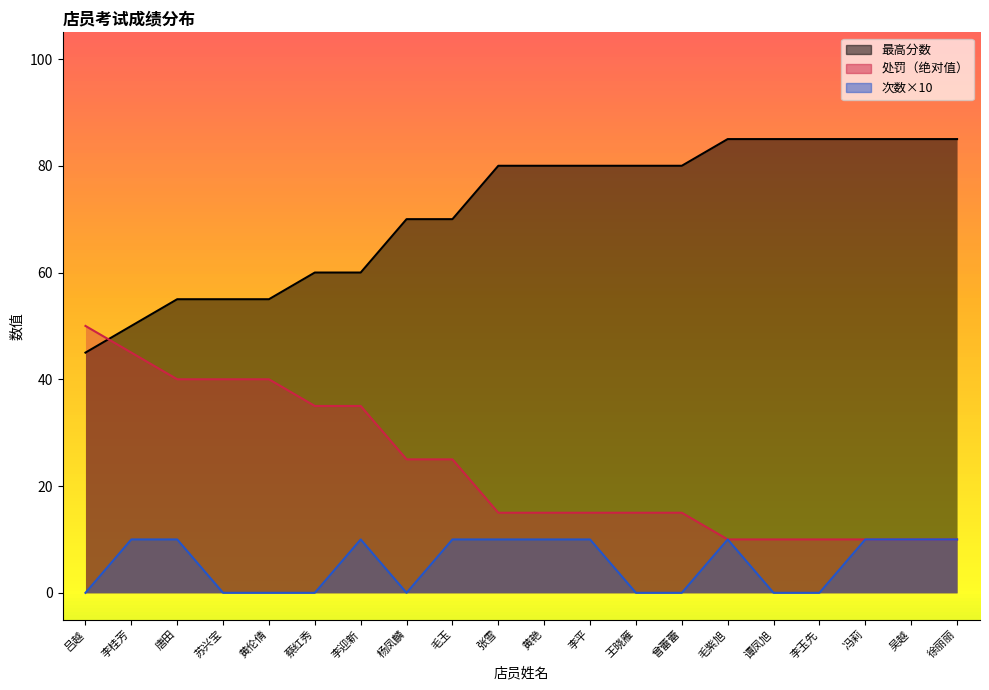

How many 次数 values are between 0 and 10?

20